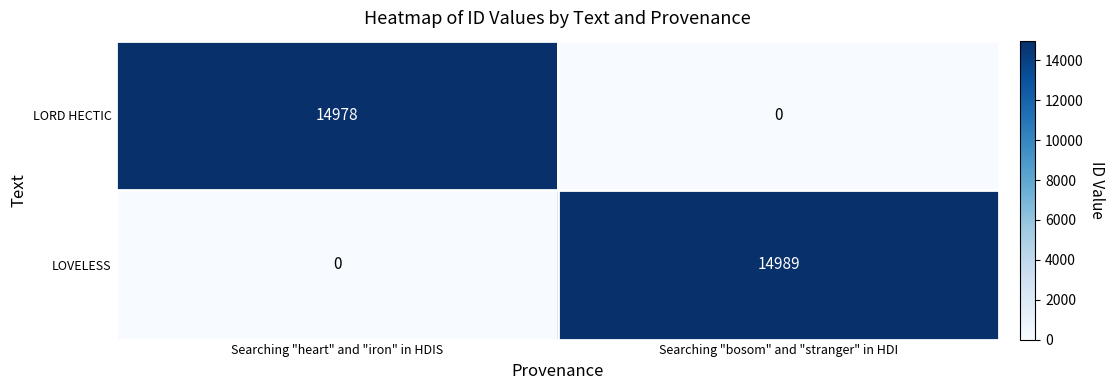

Rank the series by their average value, from lowest to highest.

LORD HECTIC, LOVELESS